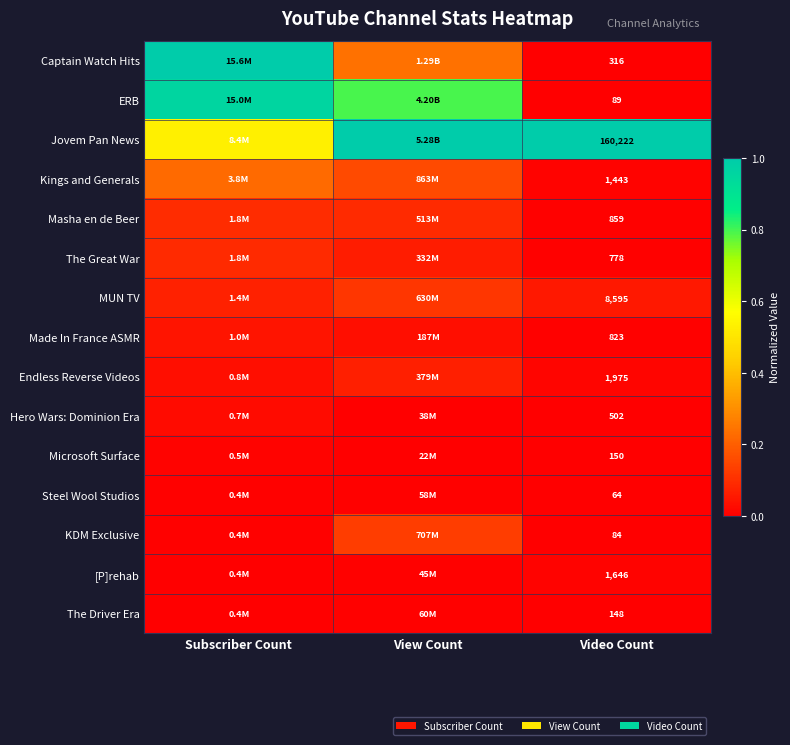

At how many categories does at least one series exceed 0?

3